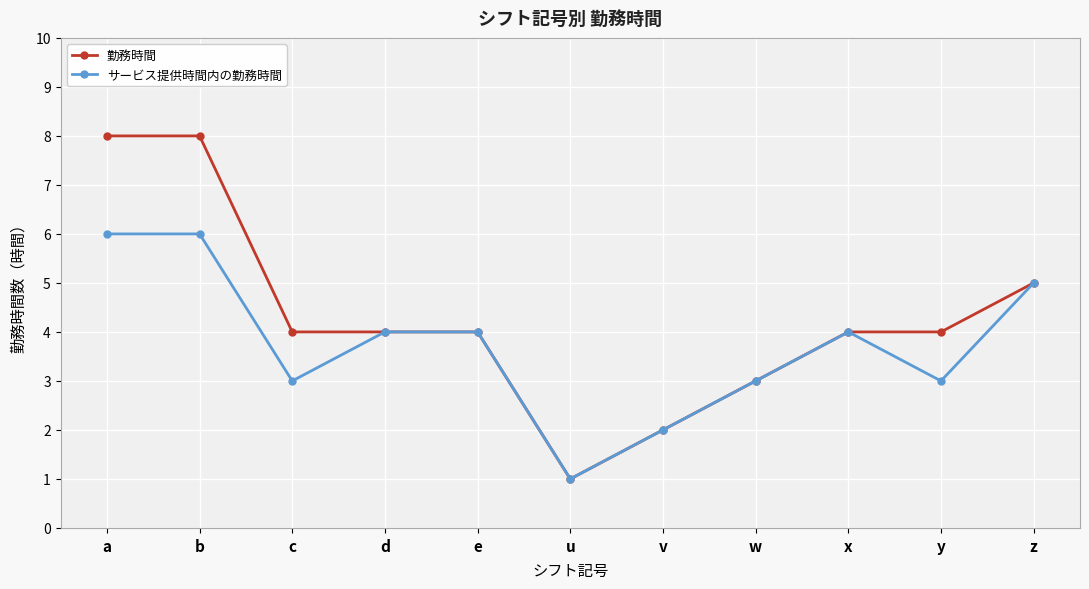

Count the number of categories in the chart.

11